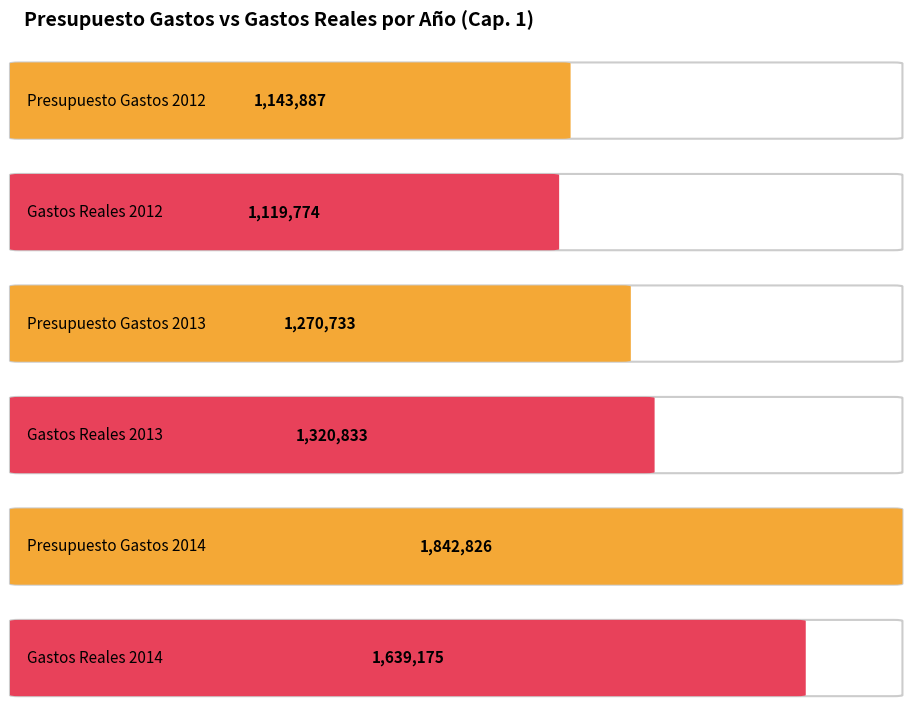

At which label does Gastos Reales first exceed 1639175?

2014